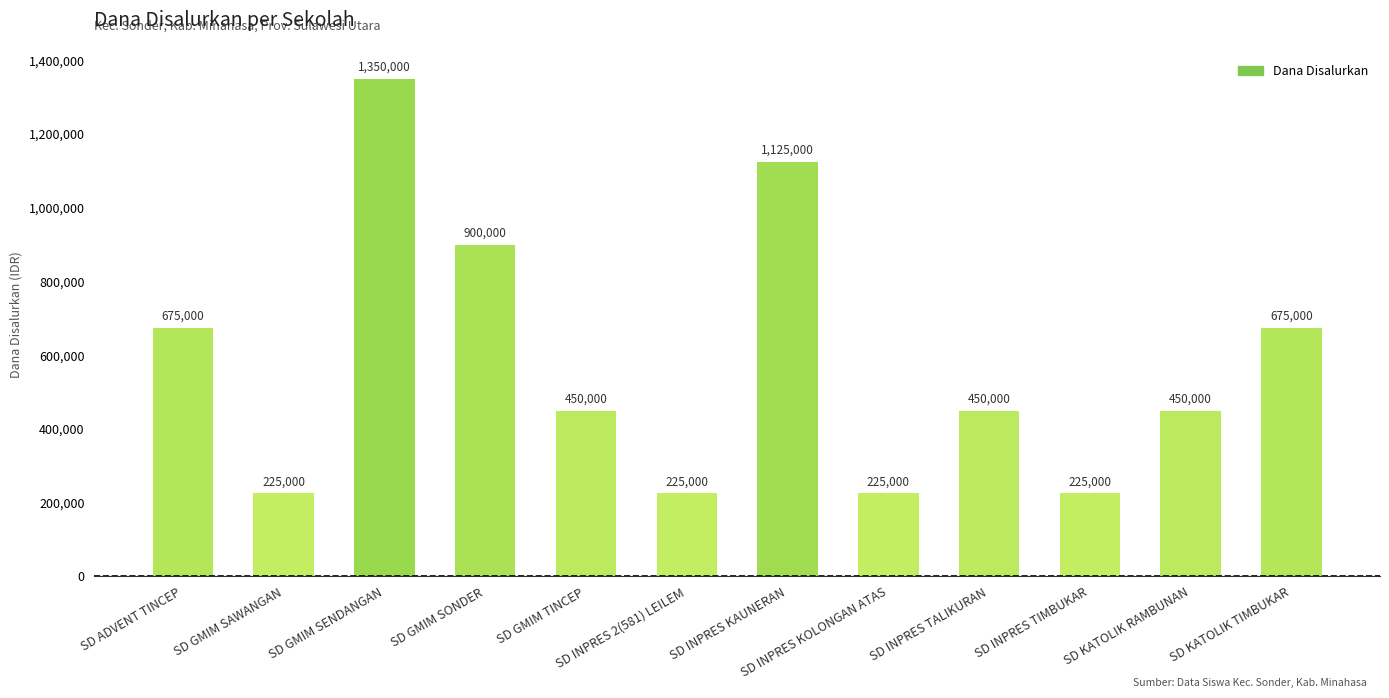

What is the greatest value displayed?

1350000